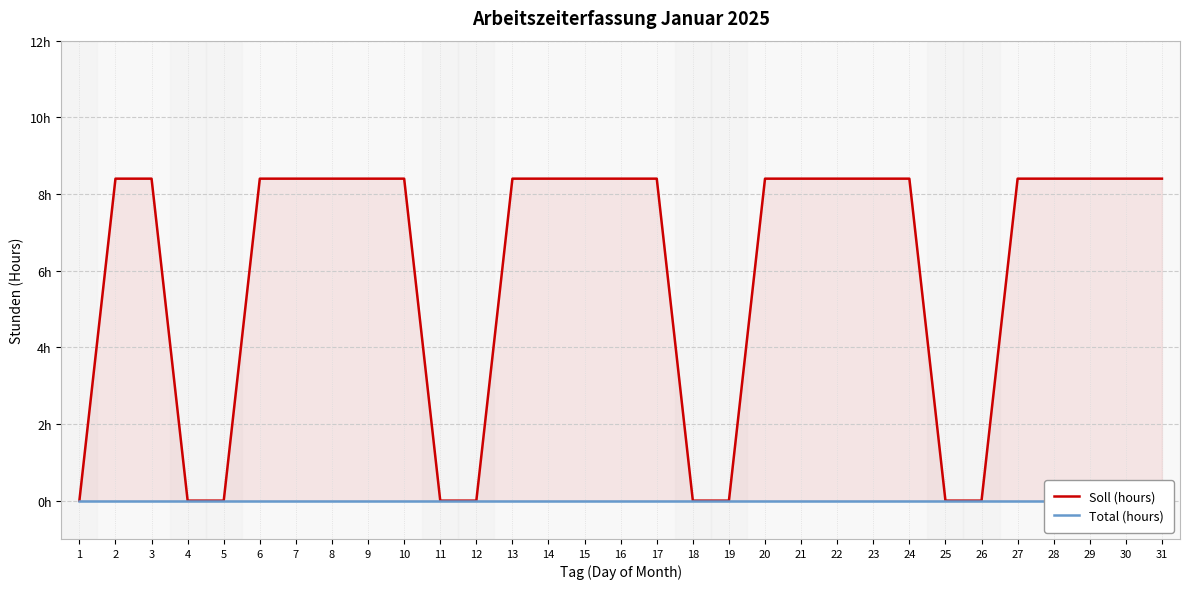

How many data points in Soll (hours) are less than 8?

9